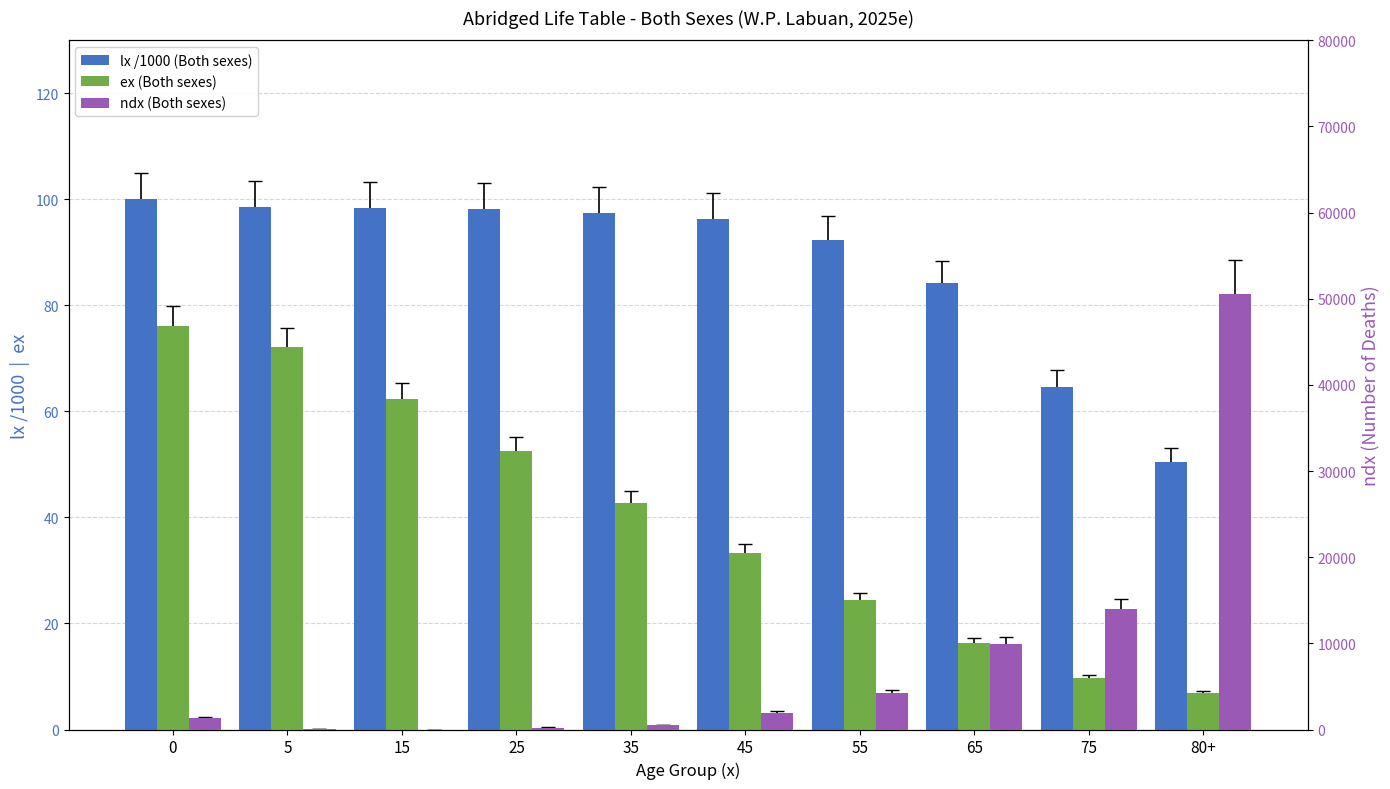

What is the difference between the second highest and minimum values in the lx /1000 (Both sexes) series?

48.0